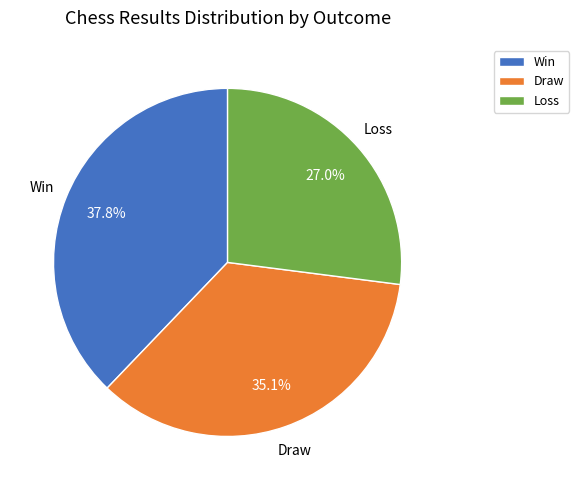

Is Win the majority of the pie?

No